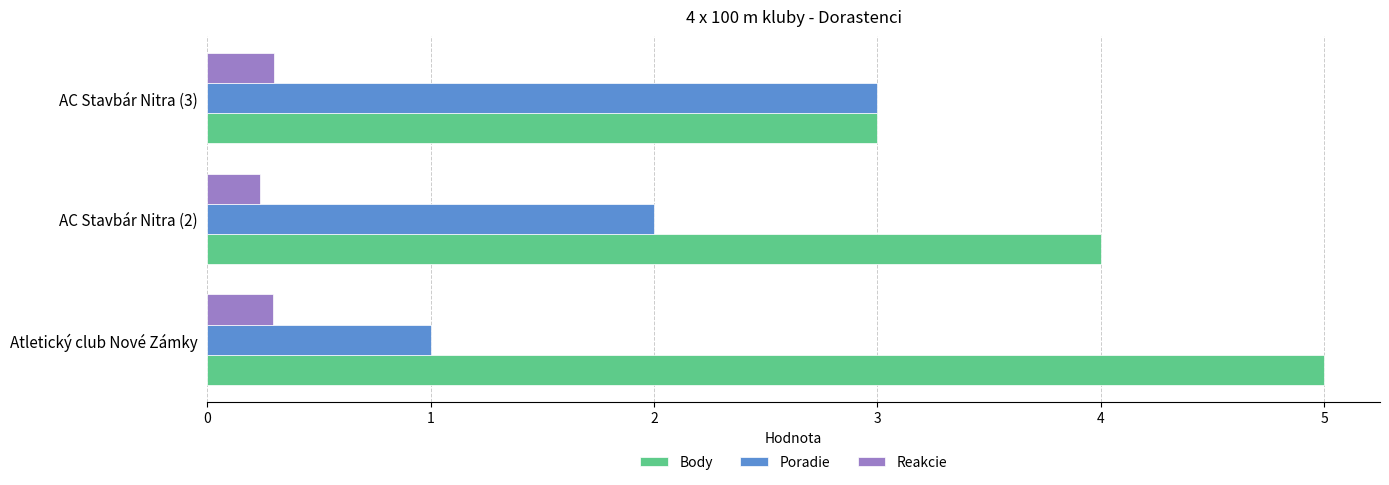

What is the highest value of the Poradie series?

3.0